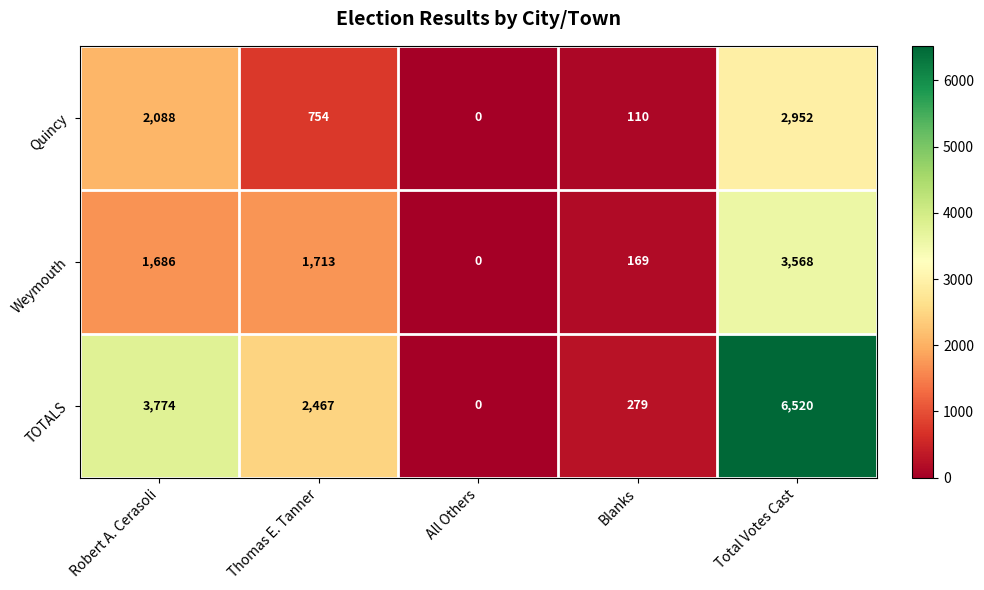

Reading left to right, extract all data points from this chart.

Quincy: 2088	754	0	110	2952
Weymouth: 1686	1713	0	169	3568
TOTALS: 3774	2467	0	279	6520